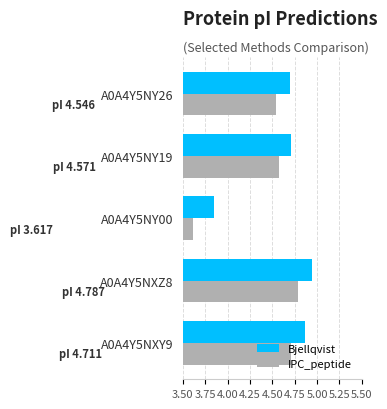

Is it true that IPC_peptide equals 7.3 at A0A4Y5NXZ8?

False